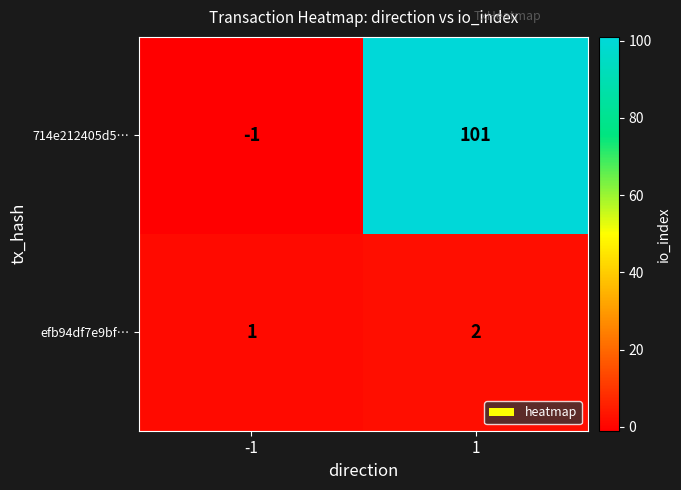

How many values in 714e212405d5… are below zero?

1